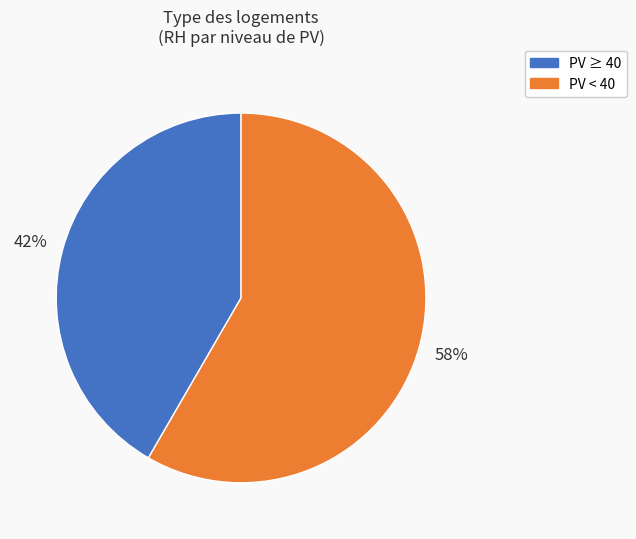

Which has a higher value, PV ≥ 40 or PV < 40?

PV < 40